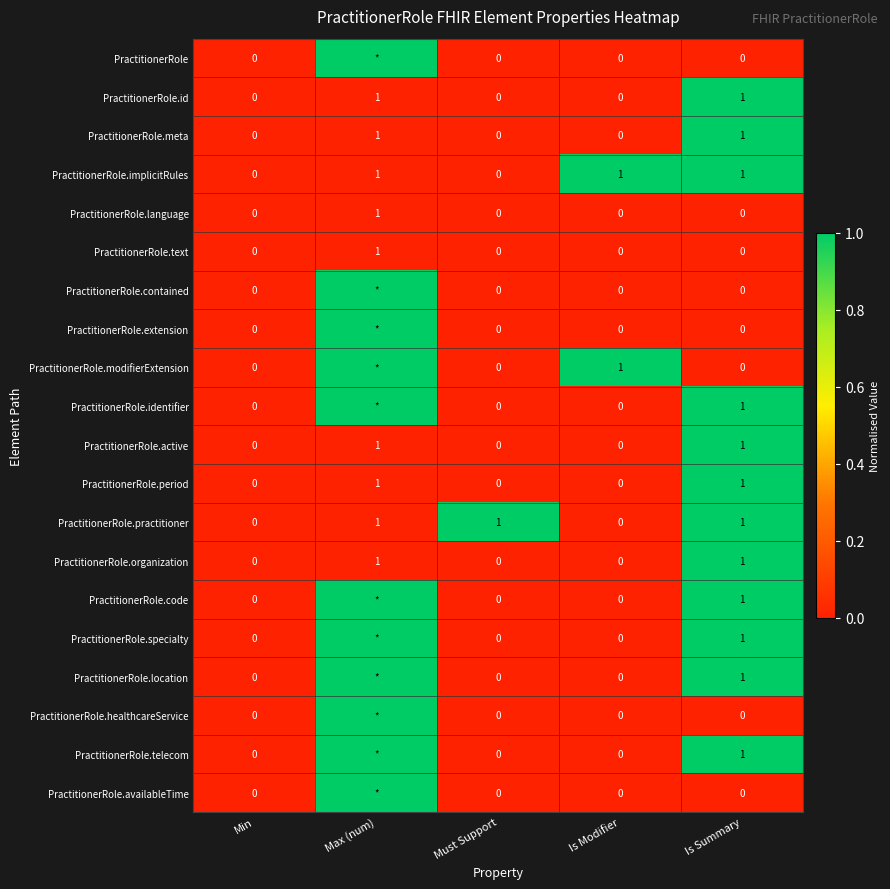

What is the sum of all PractitionerRole.implicitRules values?

3